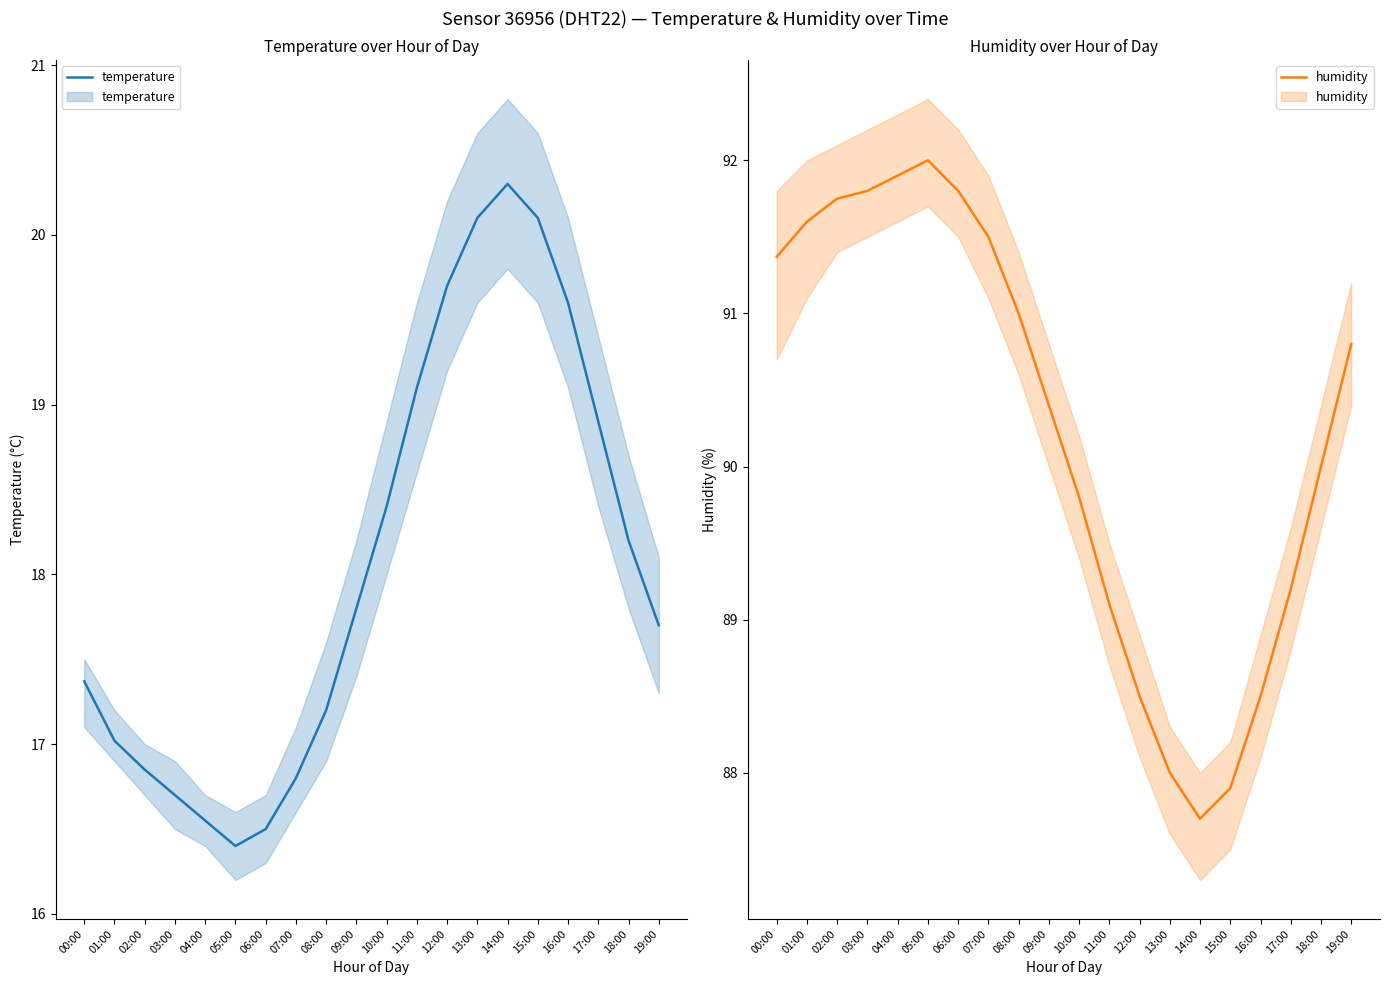

What is the sum of all temperature values?

361.3